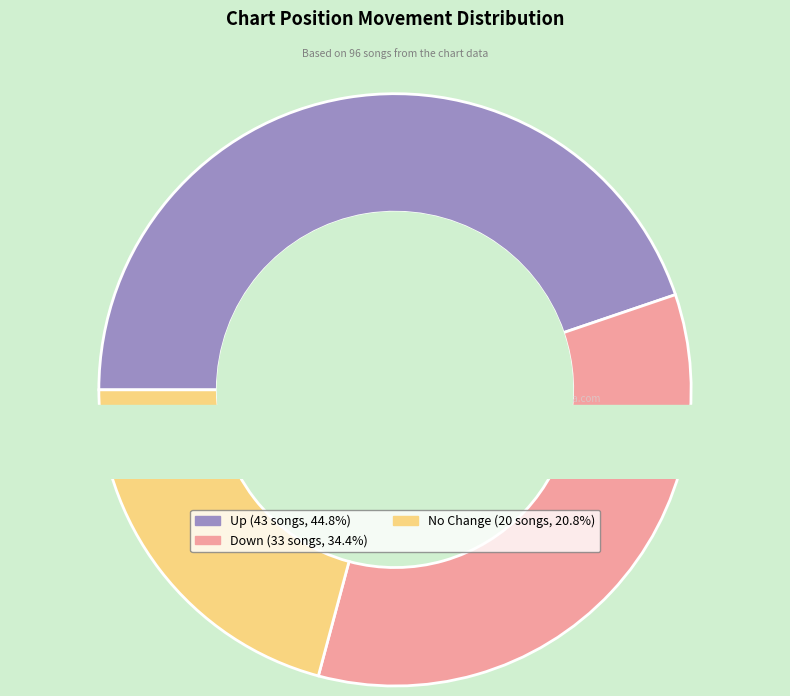

How many slices are in this pie chart?

3